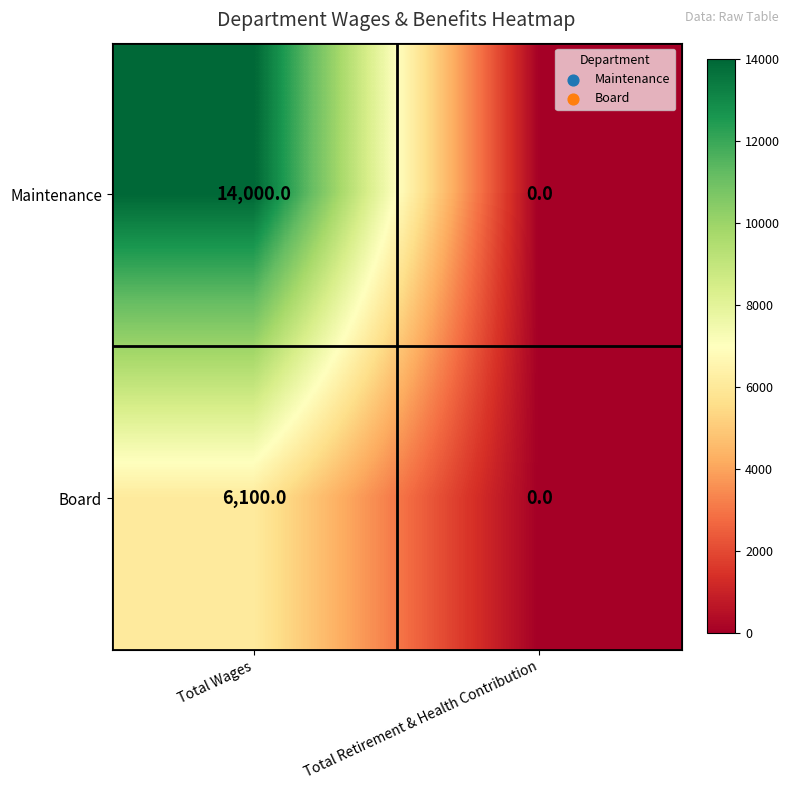

At Total Wages, list the series in order from smallest to largest.

Board, Maintenance